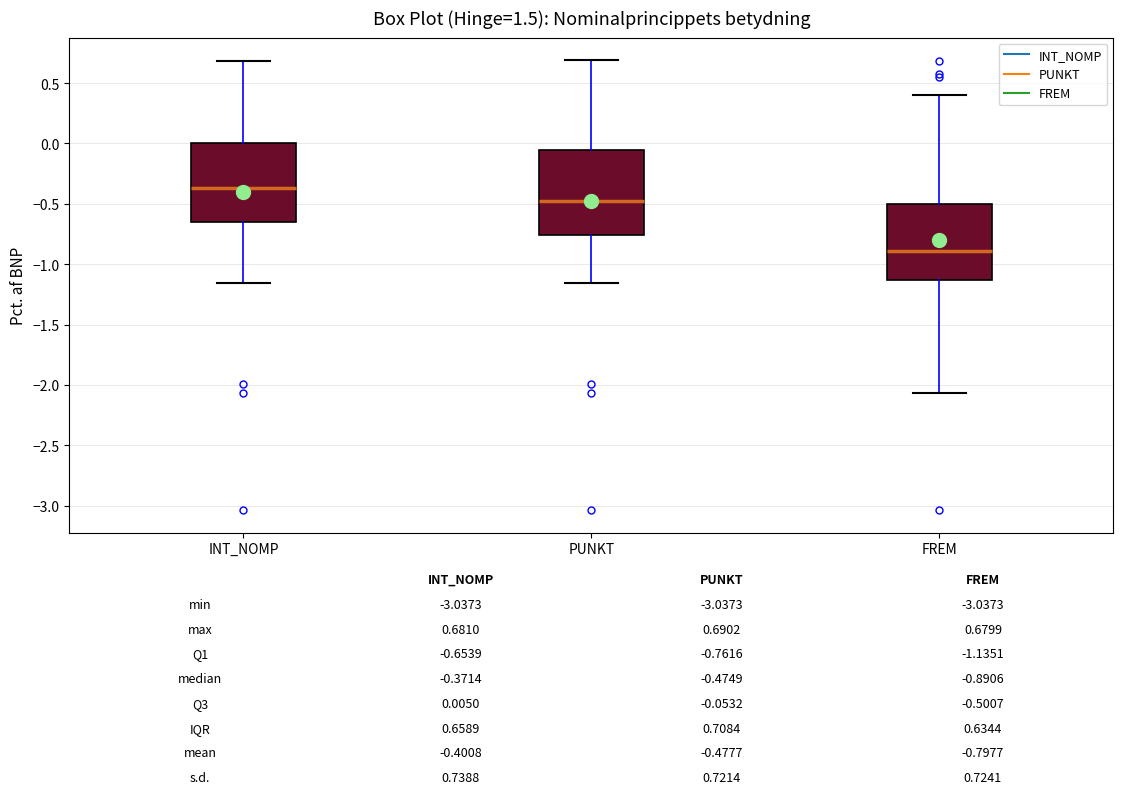

Which box's median line is the highest?

INT_NOMP